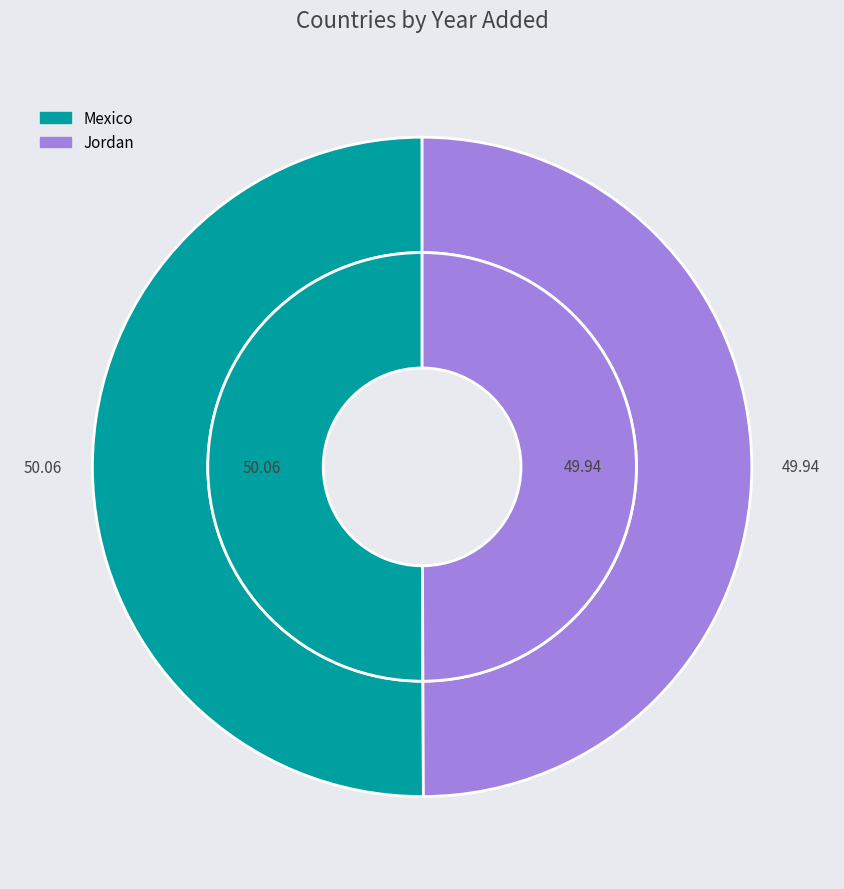

To the nearest percent, what is the combined percentage of Jordan and Mexico?

100%